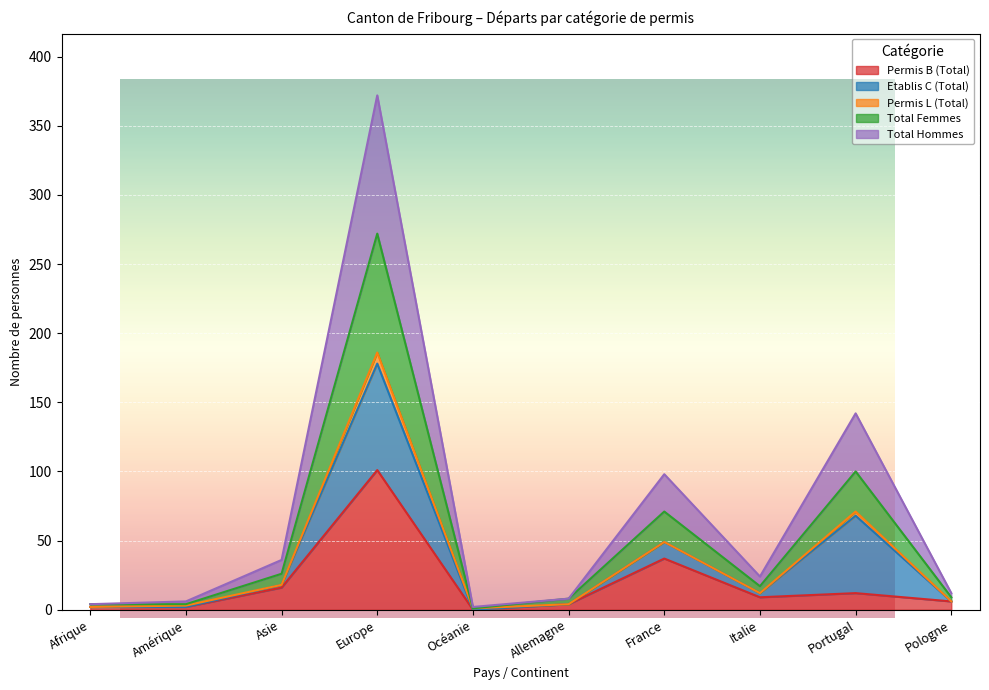

True or false: Total Femmes has a value of 11 at Allemagne.

False